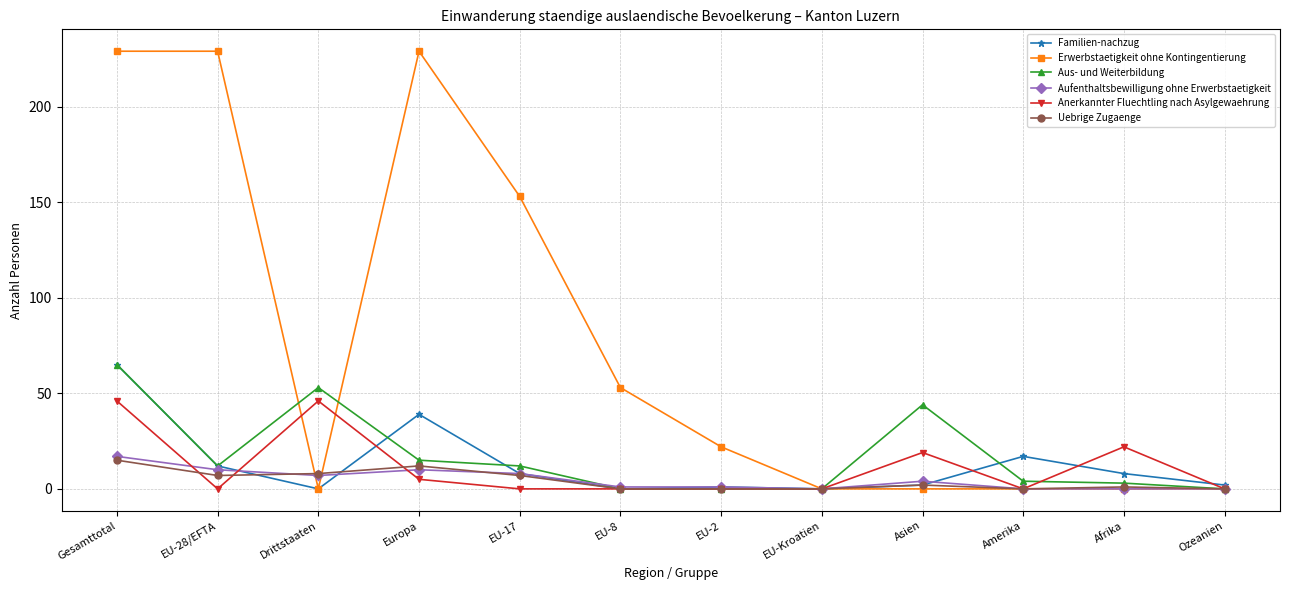

Which category has the highest value in the Aus- und Weiterbildung series?

Gesamttotal